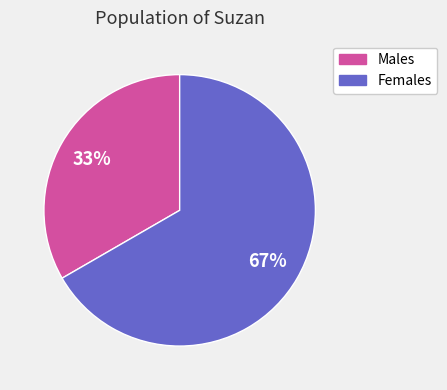

Combined, do Males and Females account for over 50%?

Yes